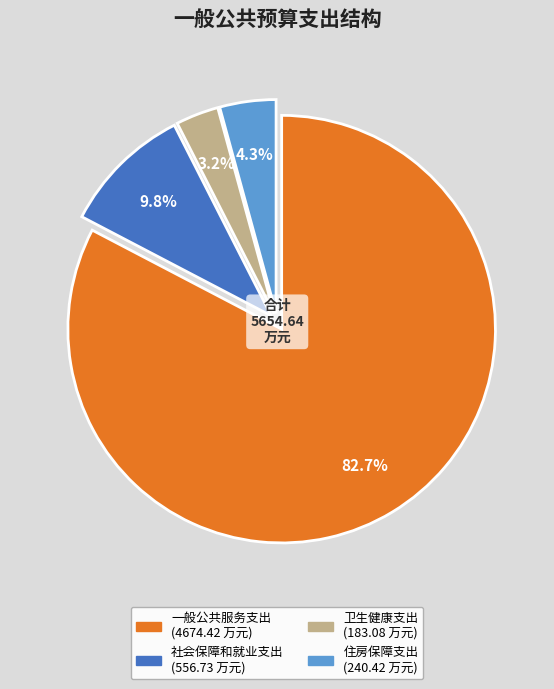

To the nearest percent, what percentage of the pie is 住房保障支出?

4%